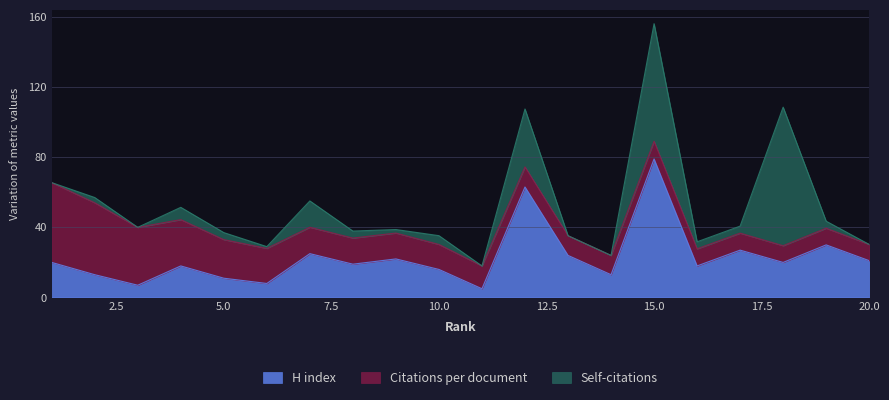

At which category is the sum across all series the highest?

15.0